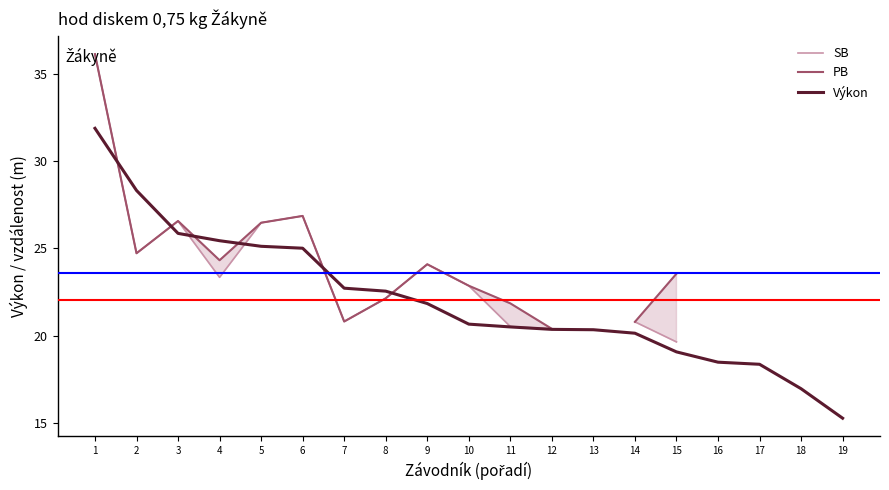

Where is the first local minimum for PB?

2